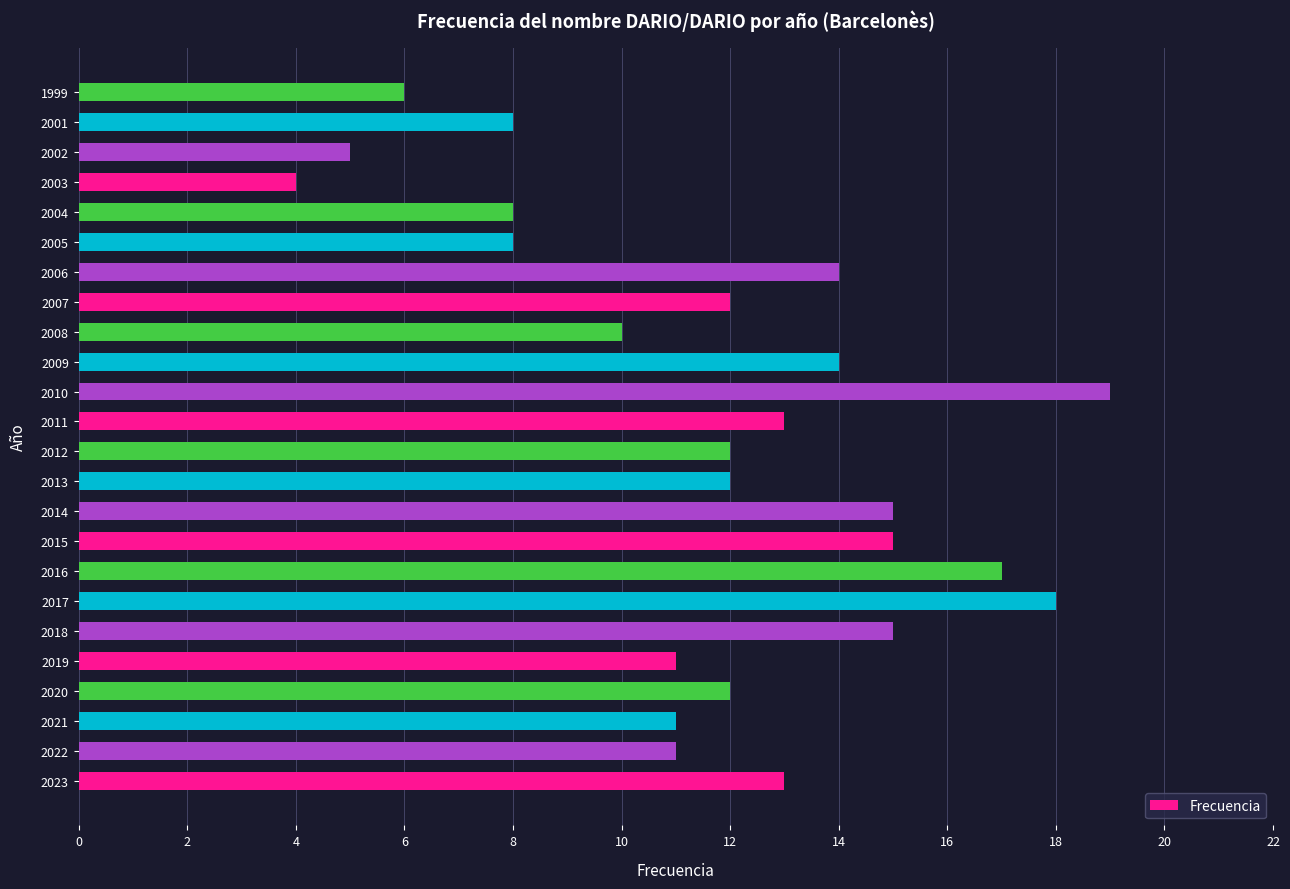

Are the bars horizontal?

Yes